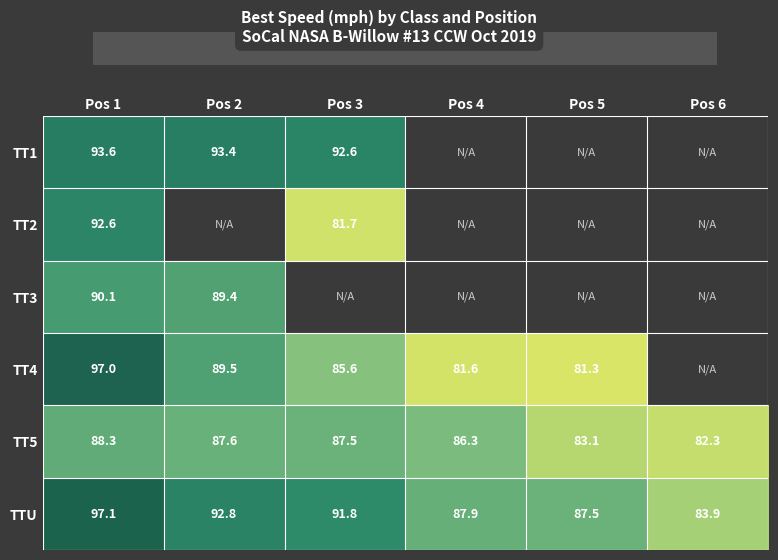

What is the approximate value of TT2 at Pos 1?

92.6